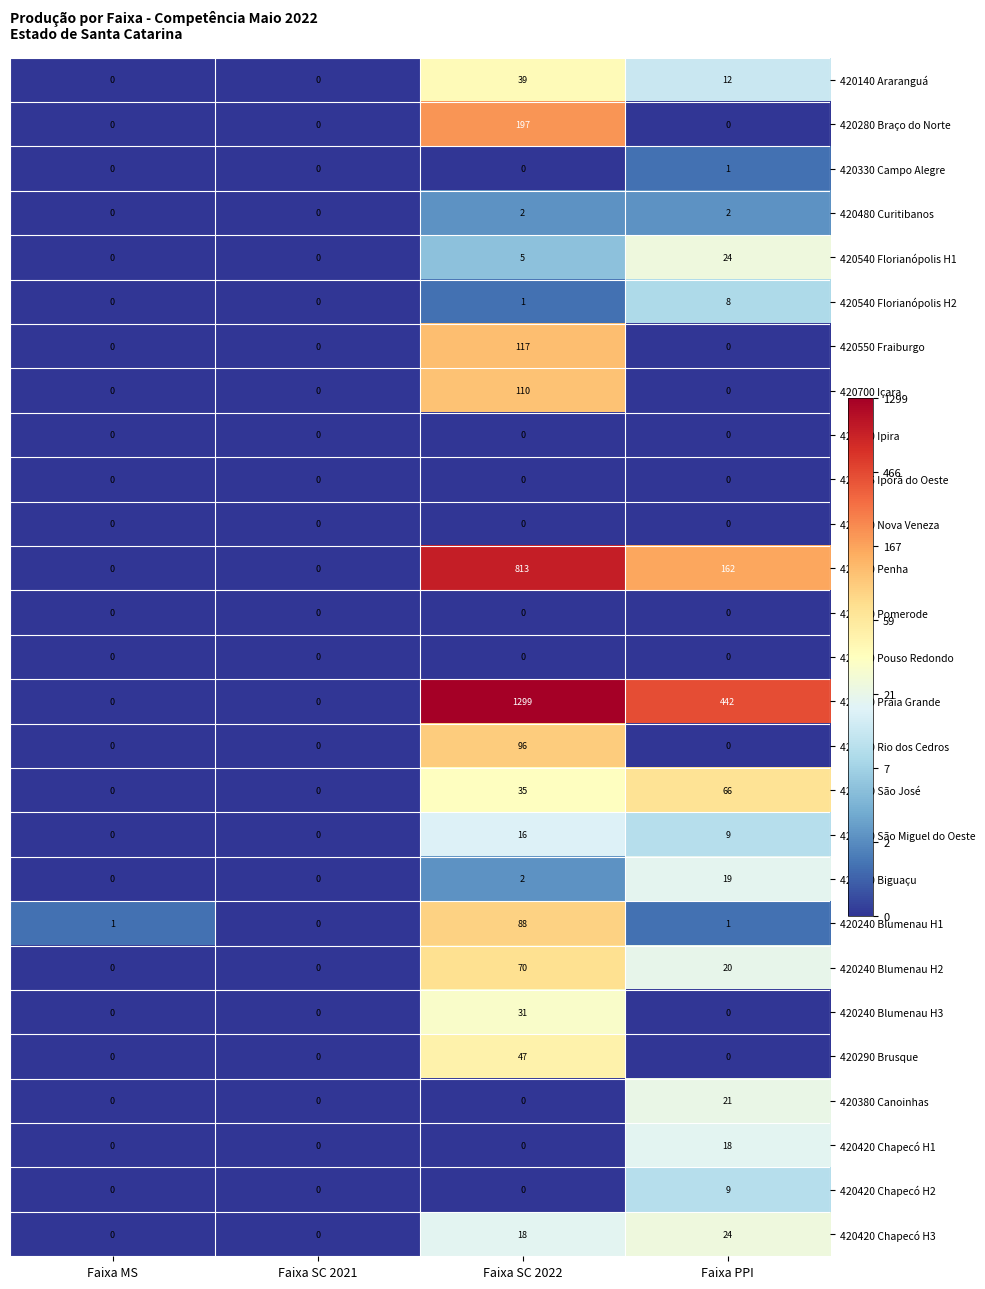

How many 420420 Chapecó H1 values are between 0 and 18?

4